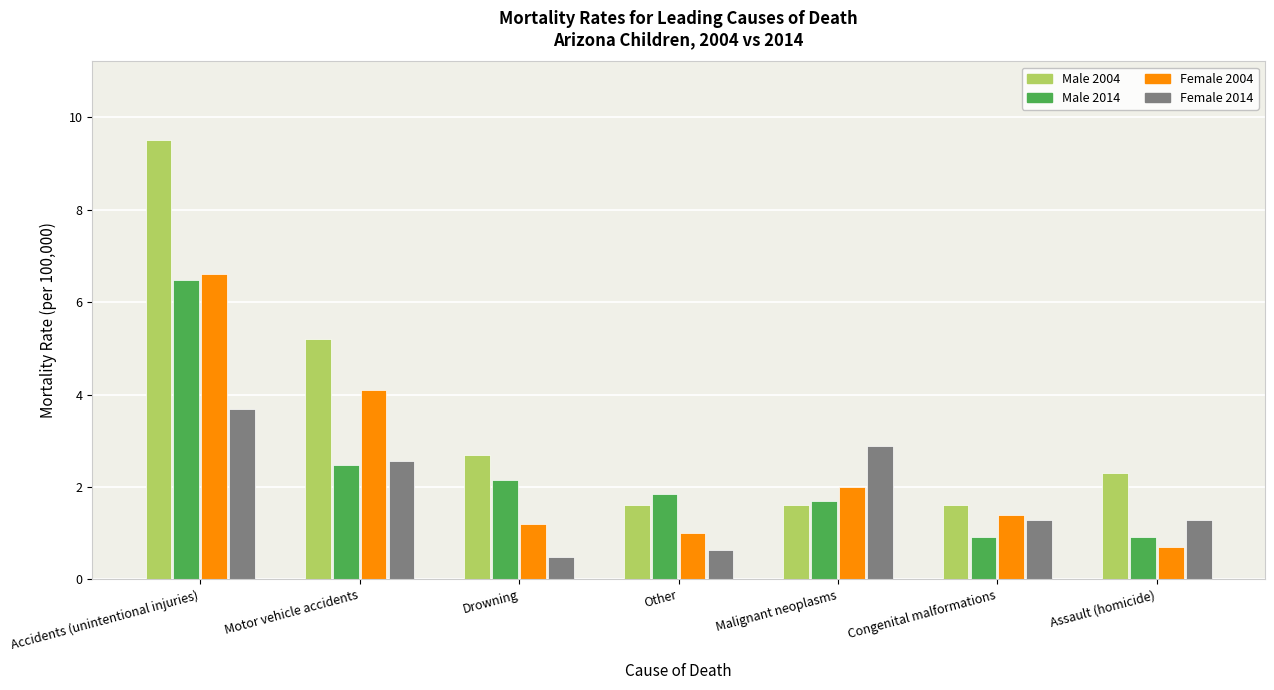

What is the sum of all Male 2004 values?

24.5